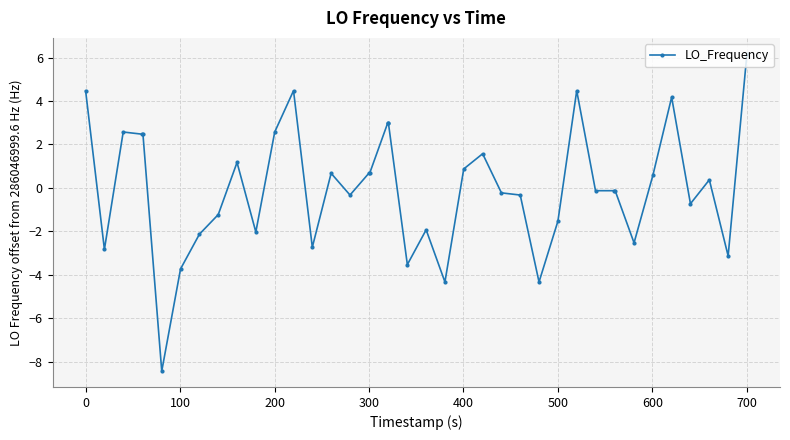

What is the greatest value displayed?

6.2